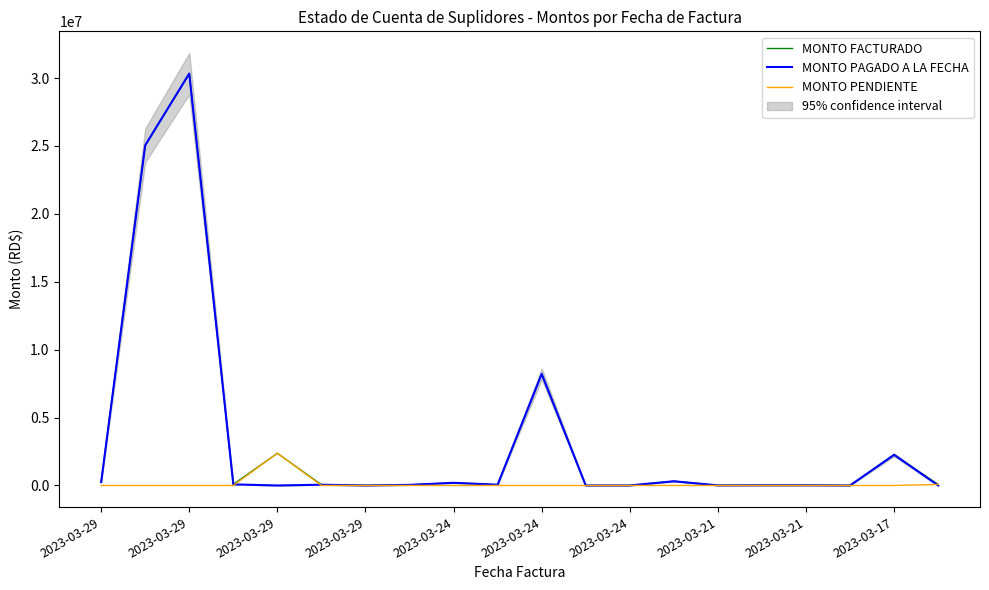

How many series are shown in this chart?

3